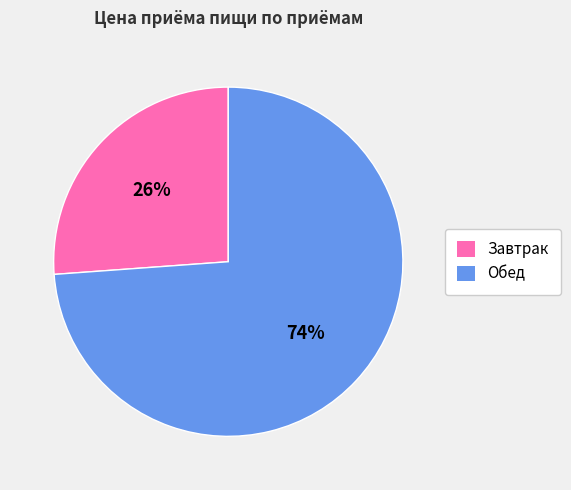

Rank the categories by value from lowest to highest.

Завтрак, Обед